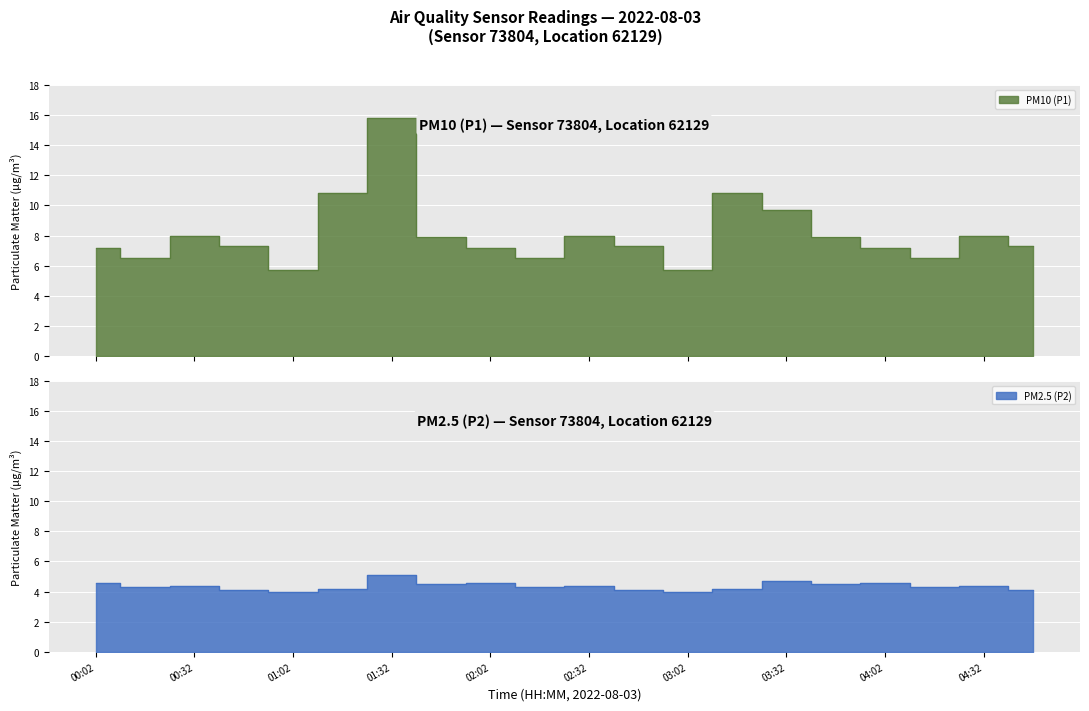

Where is the first local minimum for P1?

00:17